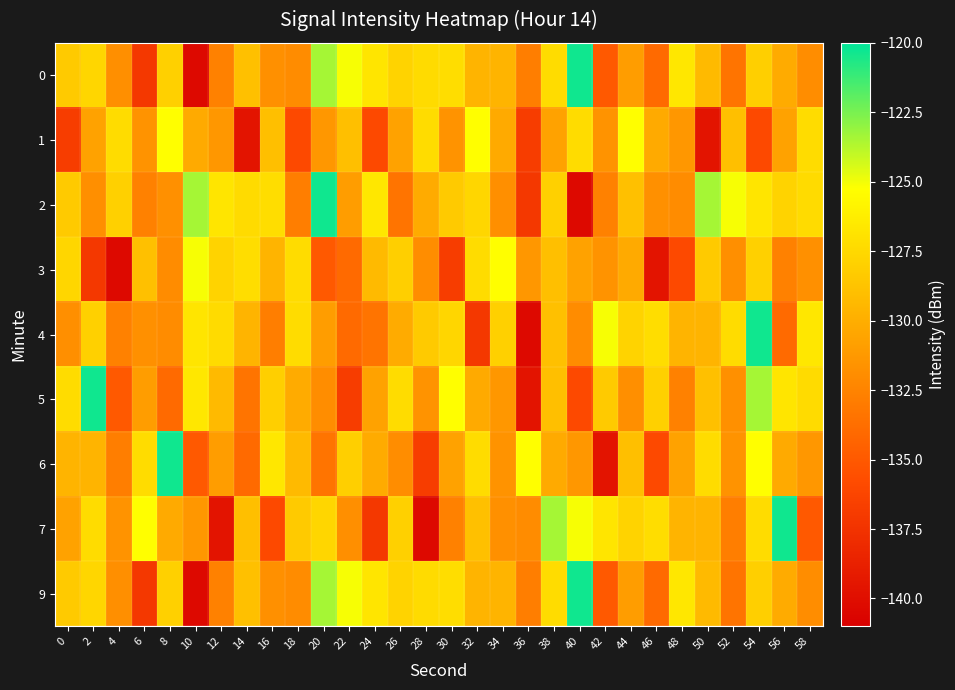

Which category has the lowest value across all series?

10